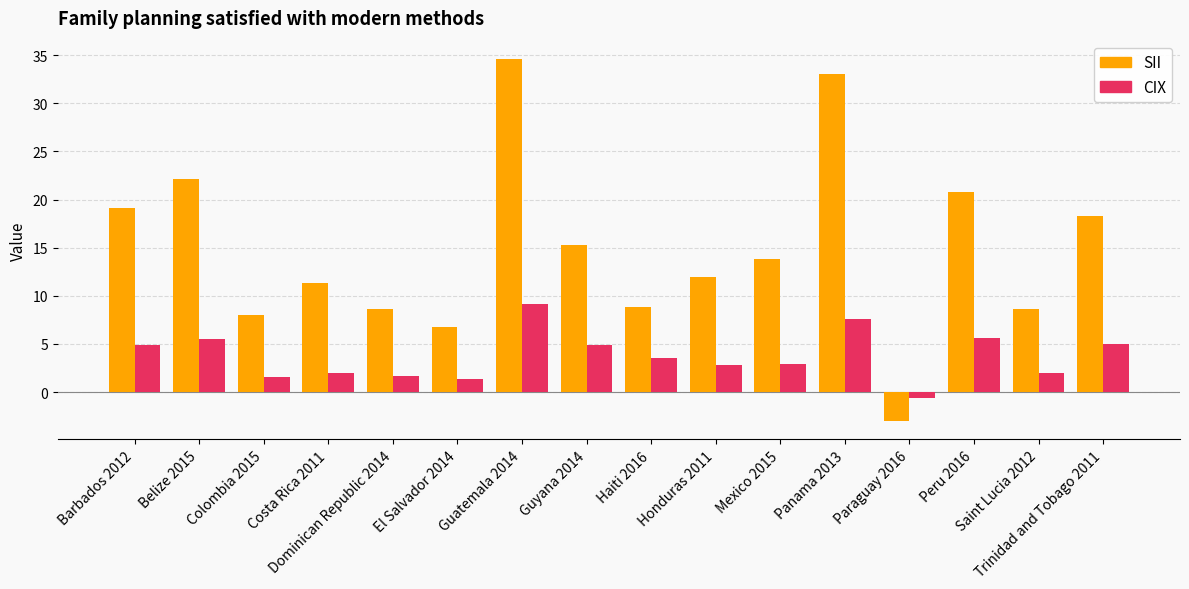

What is the sum of all CIX values?

59.9